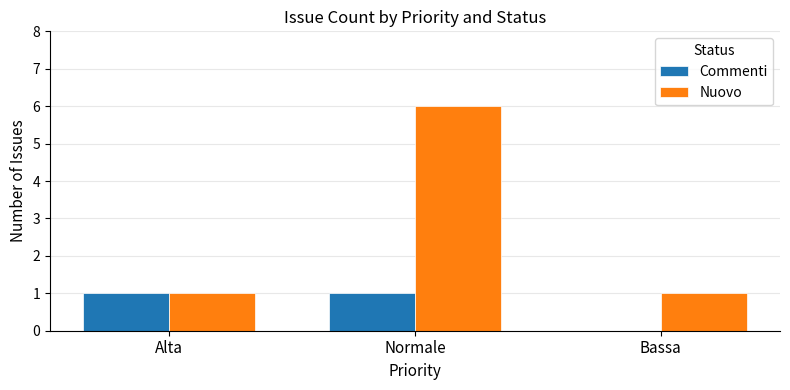

Which series changed the most between Alta and Normale?

Nuovo